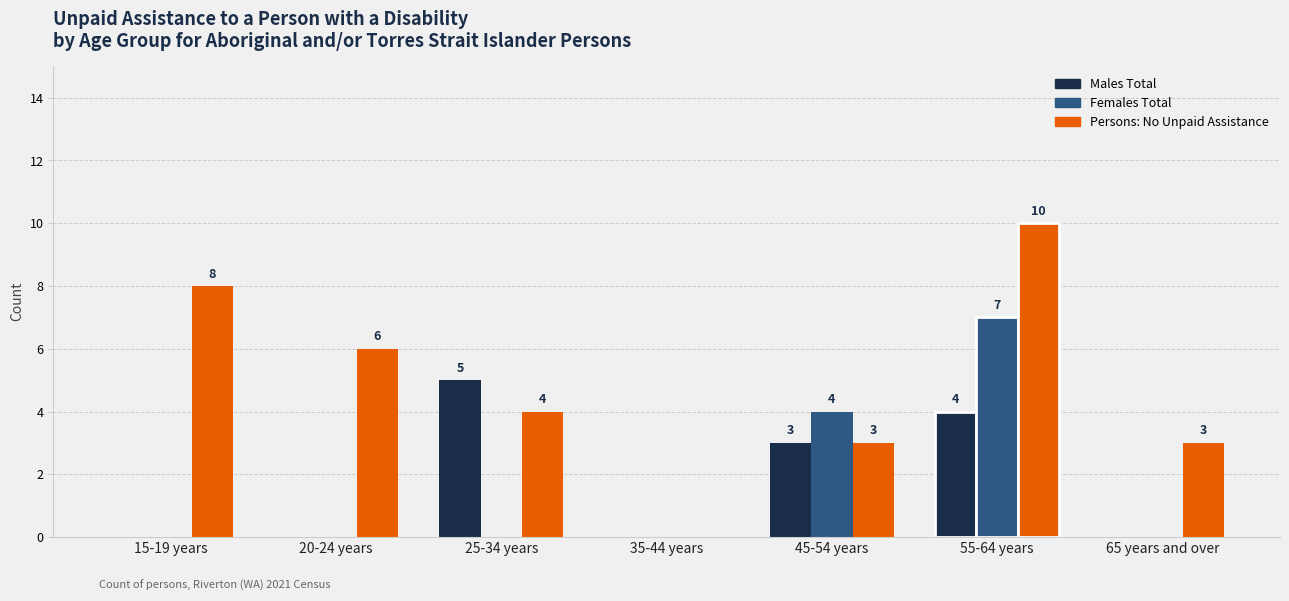

Is it true that Females Total equals 0 at 15-19 years?

True